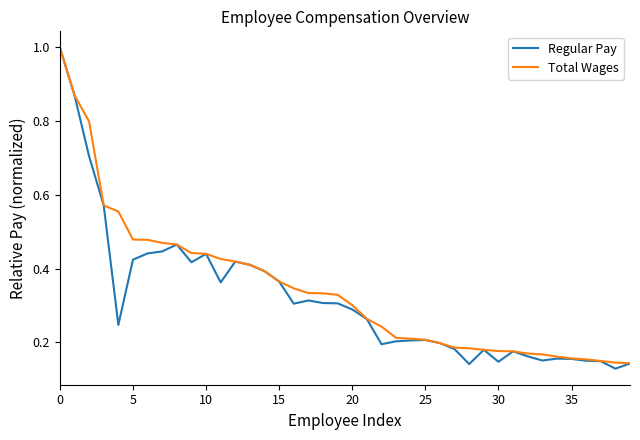

What is the difference between the second highest and minimum values in the Regular Pay series?

0.7